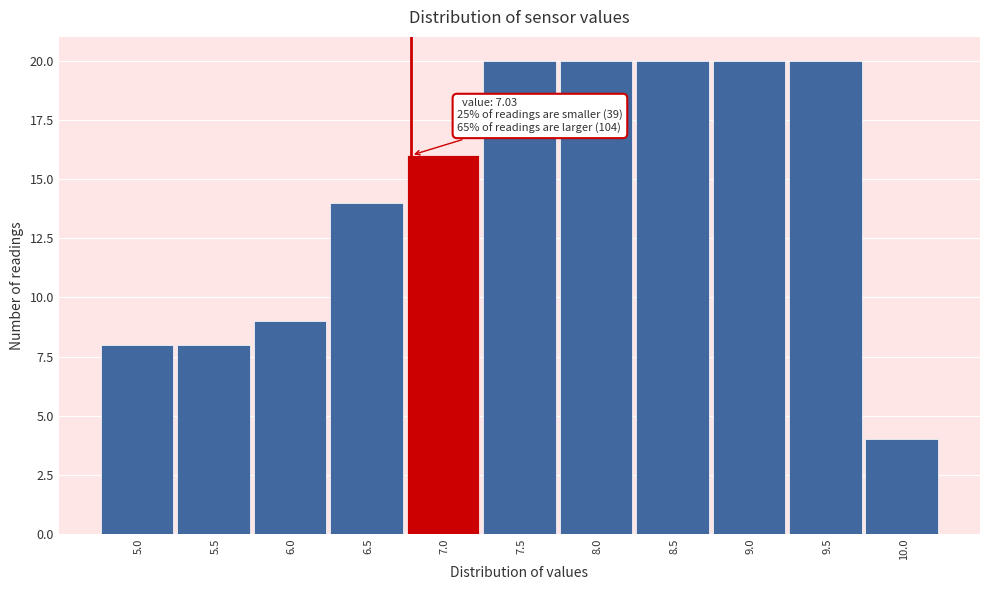

Reading left to right, what are all the values shown in this chart?

5.0=8	5.5=8	6.0=9	6.5=14	7.0=16	7.5=20	8.0=20	8.5=20	9.0=20	9.5=20	10.0=4